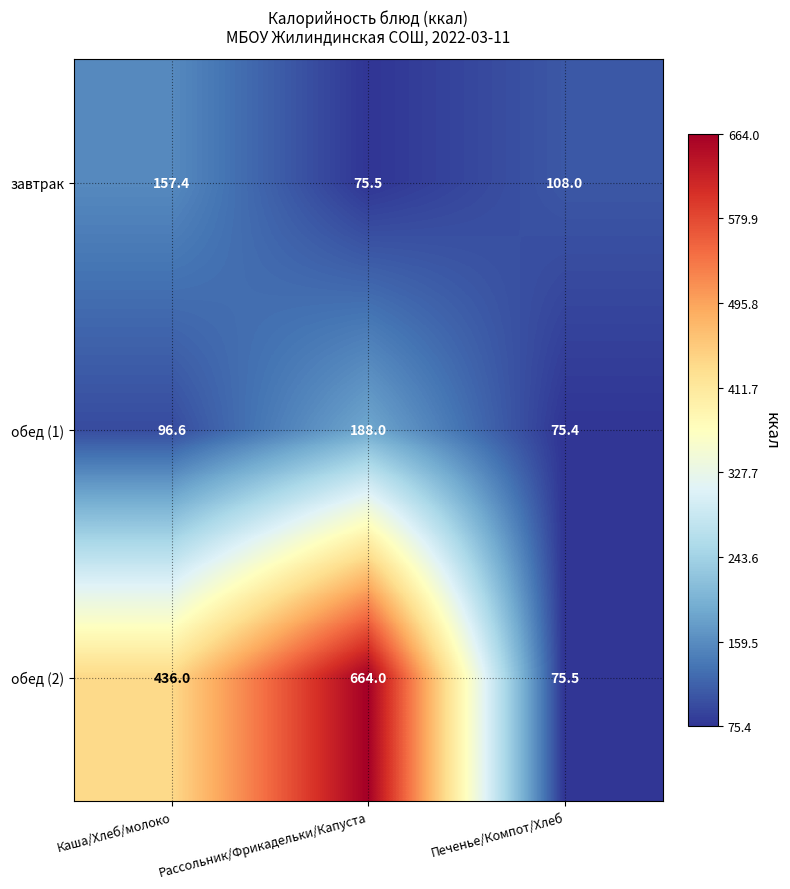

What is the difference between the maximum and minimum values in the завтрак series?

81.9